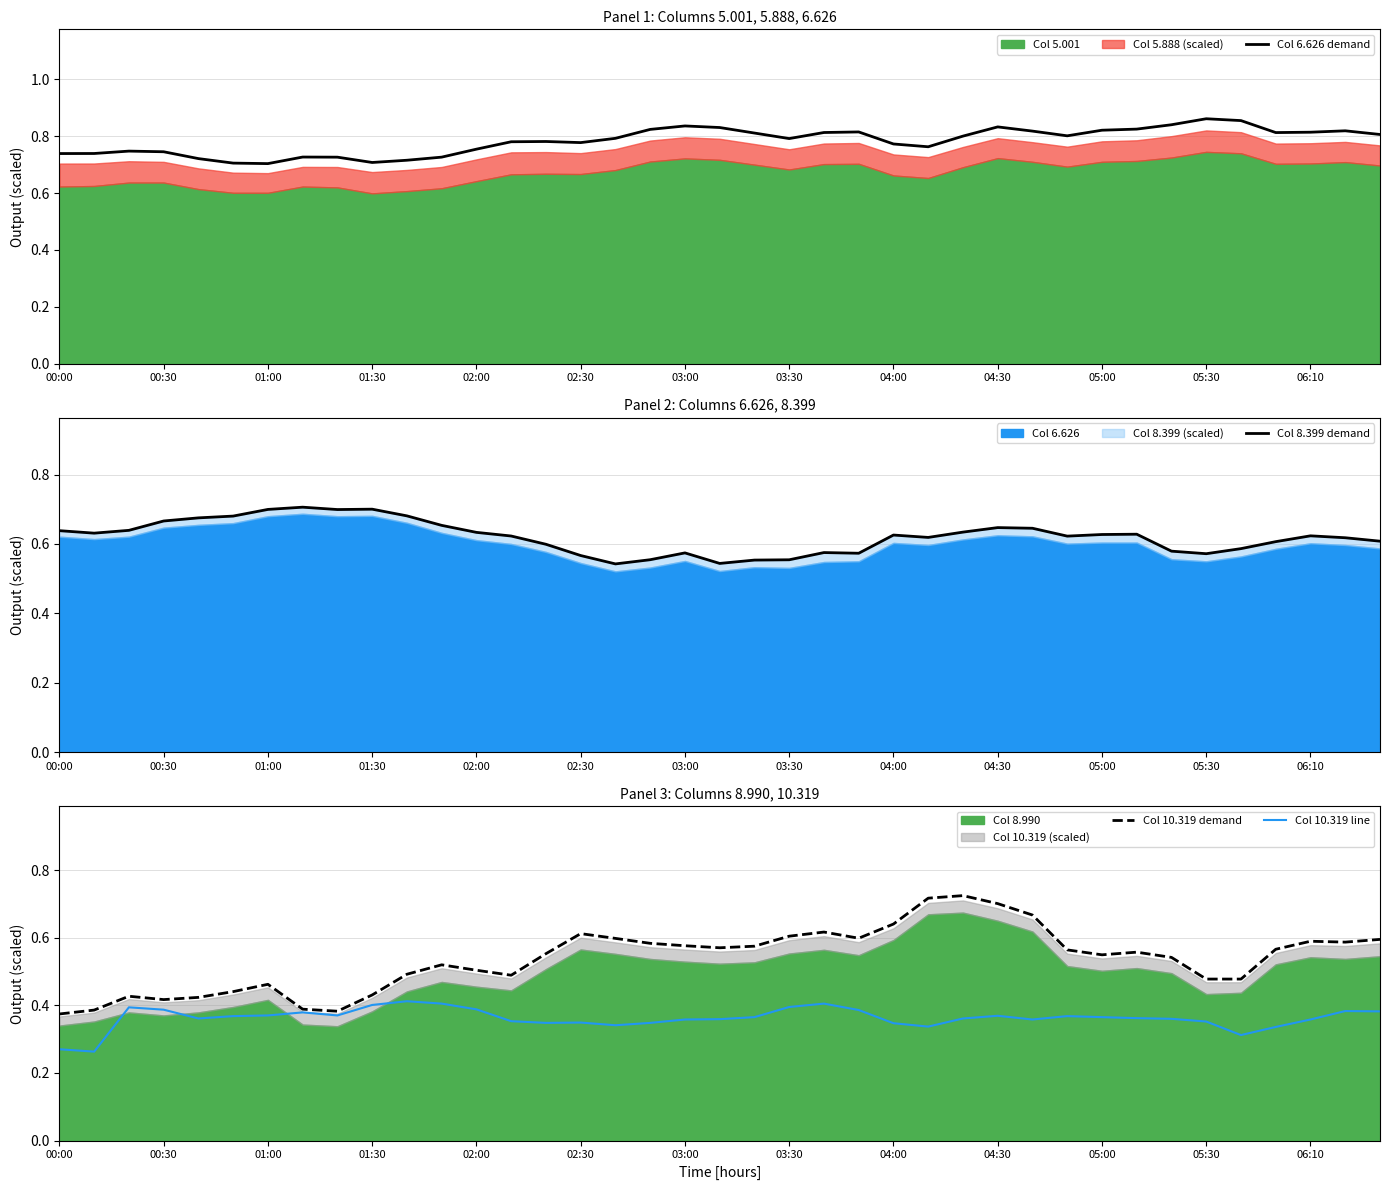

The value of Col 10.319 line at 02:00 is 0.1. True or false?

False